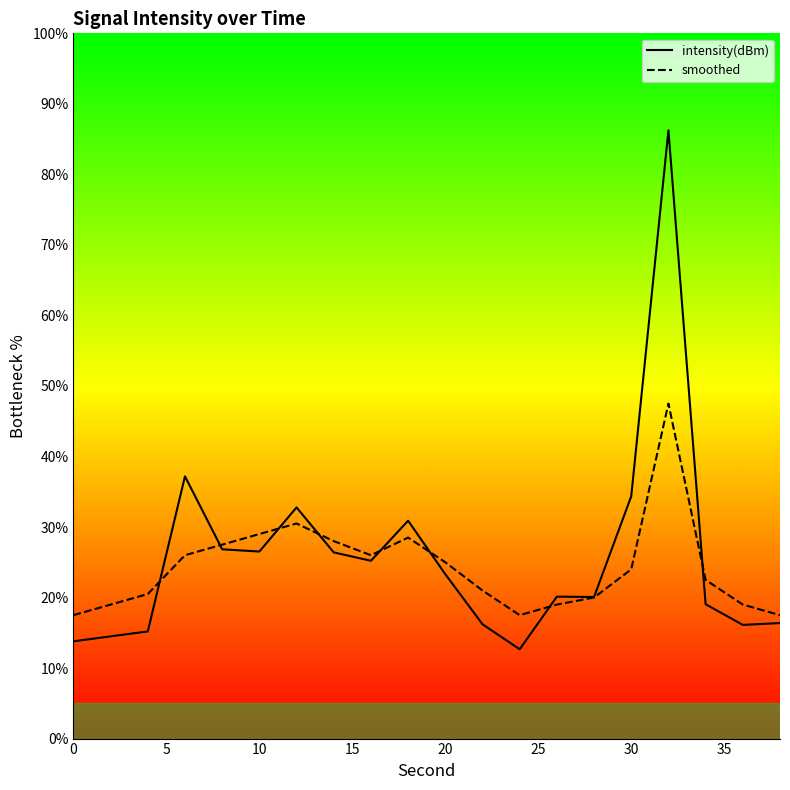

List the series in order of their peak value, lowest first.

smoothed, intensity(dBm)